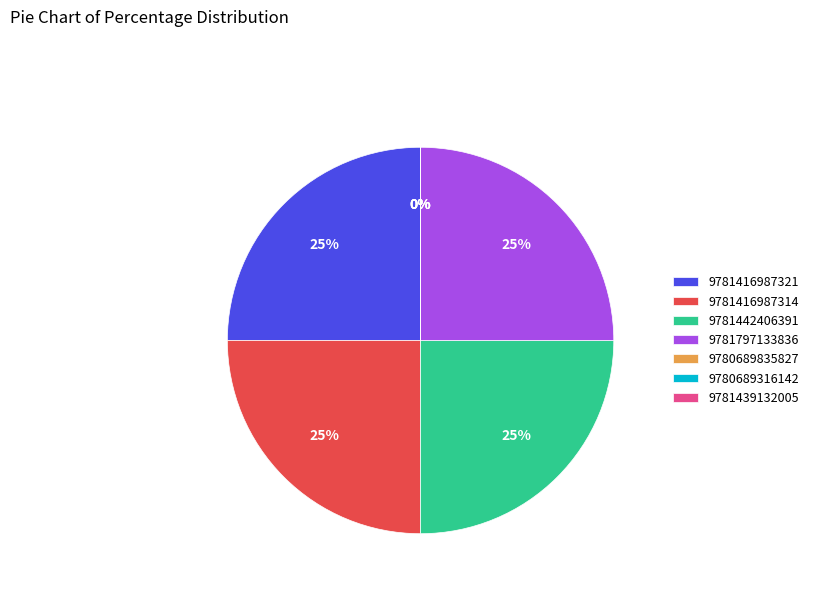

Is there a majority slice in this chart?

No